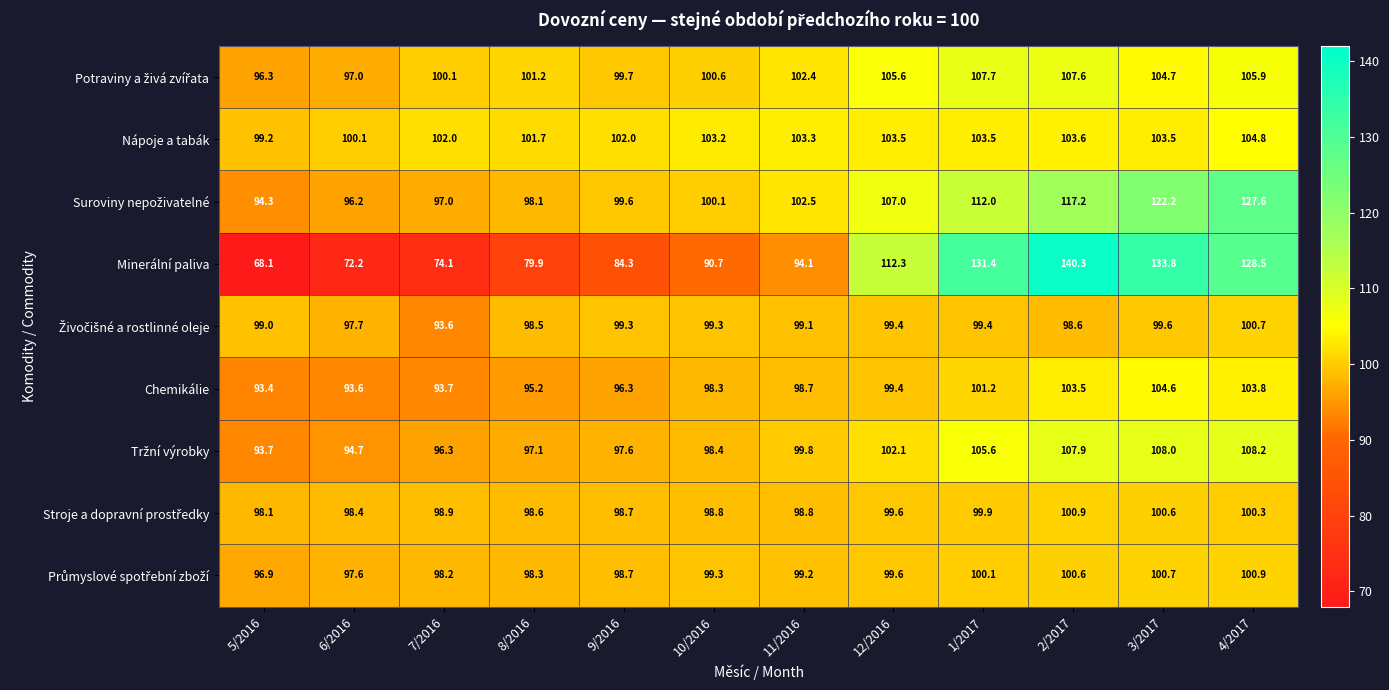

What is the total value across all series at 12/2016?

928.5